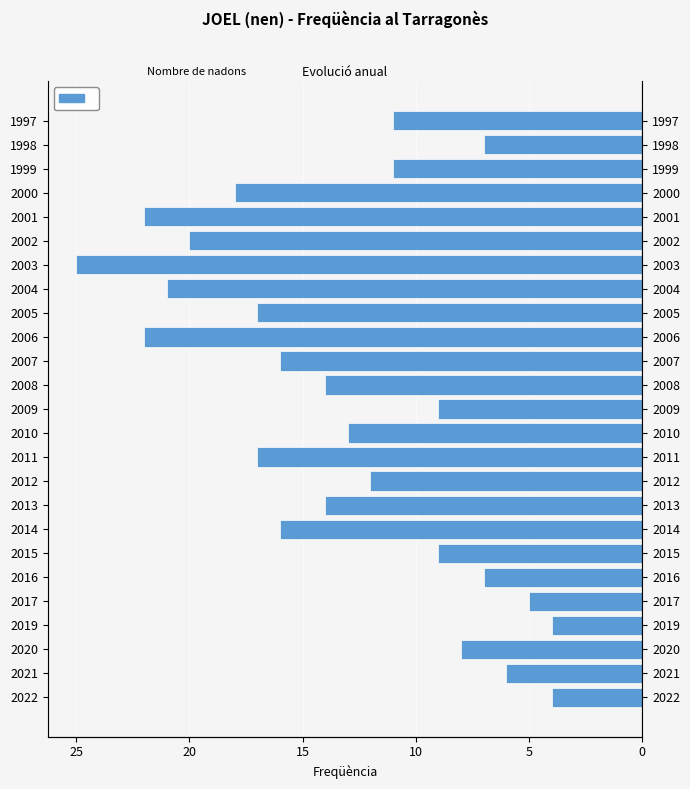

How many series are shown in this chart?

1